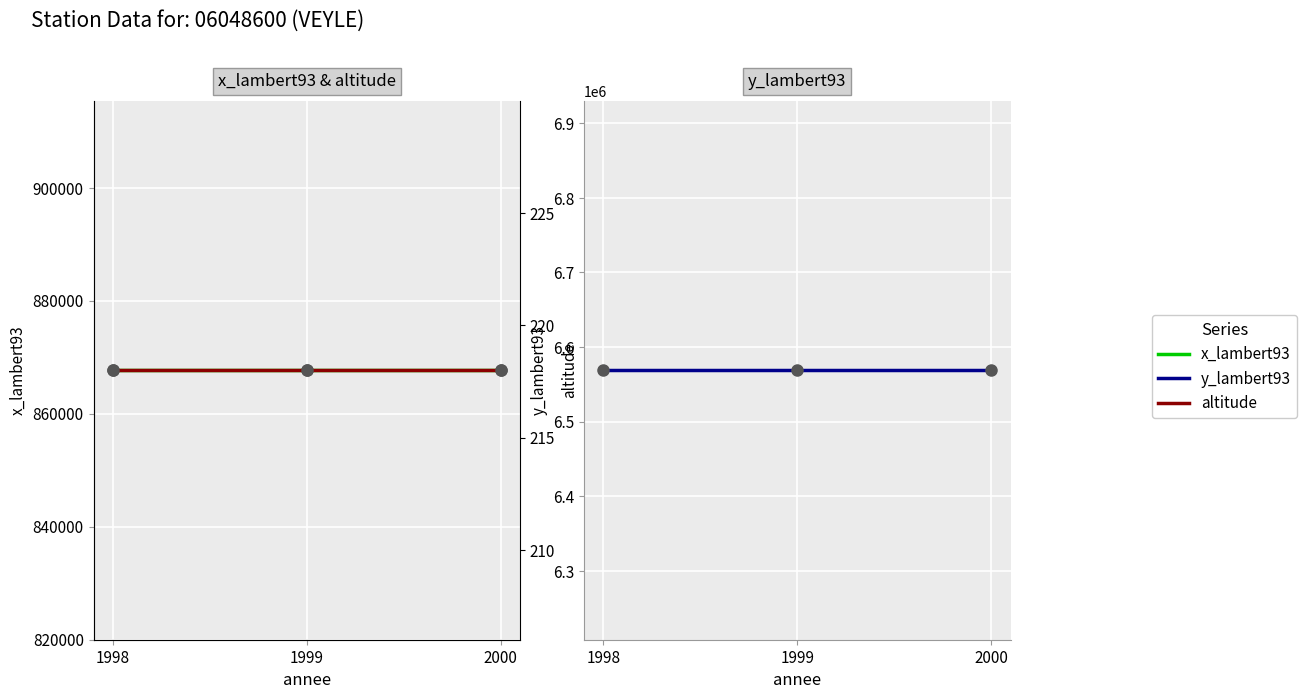

Which series has the largest total across all categories?

y_lambert93